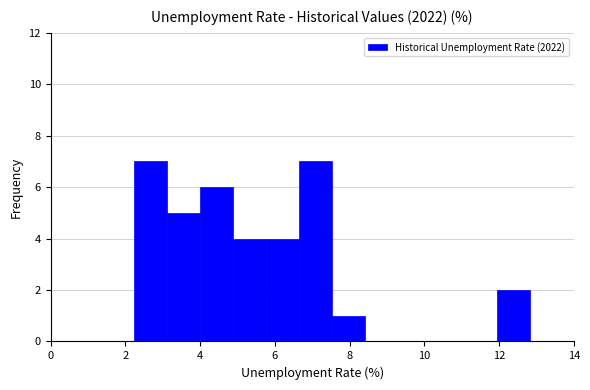

How tall is the bar that spans 3.2 to 4.0 on the x-axis? Neither the bar edges nor the heights are printed on the chart, so give them approximately, as read against the axes.

5